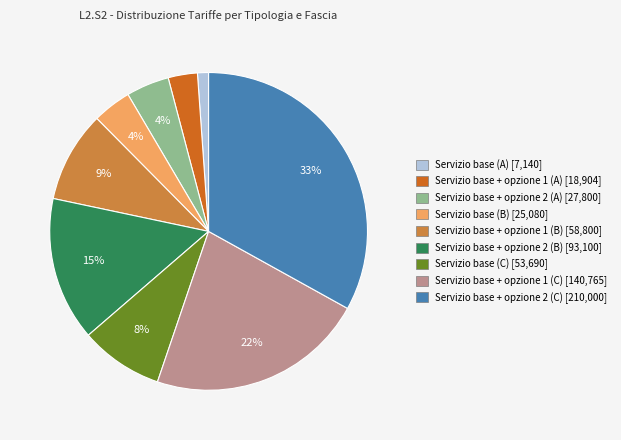

Between Servizio base + opzione 1 (A) and Servizio base + opzione 2 (A), which is larger?

Servizio base + opzione 2 (A)